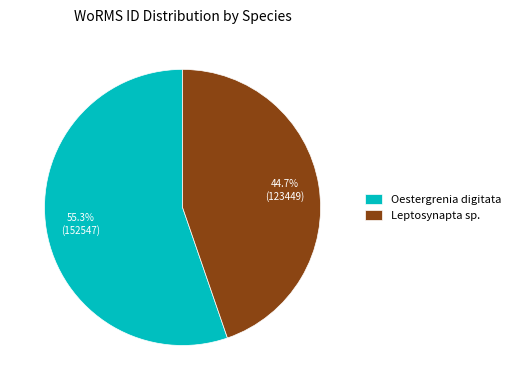

To the nearest percent, what is the average slice percentage?

50%